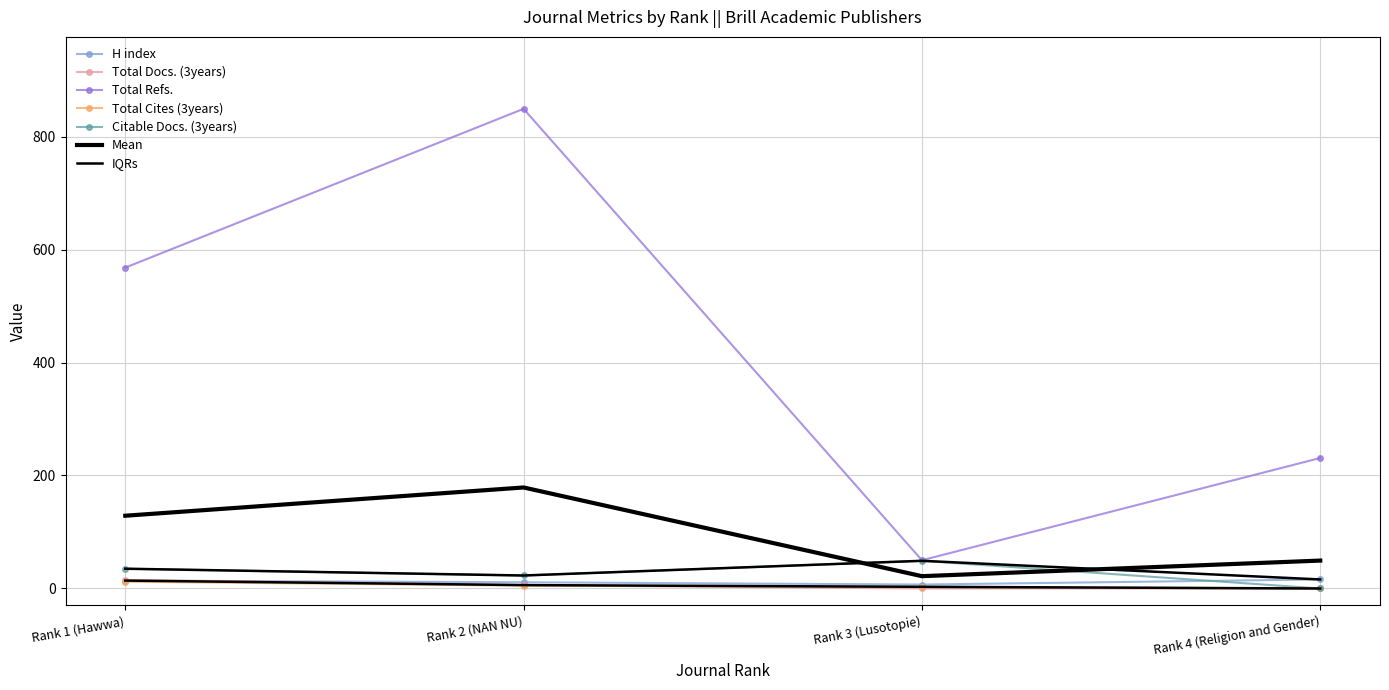

True or false: Citable Docs. (3years) and Total Docs. (3years) cross at least once.

False